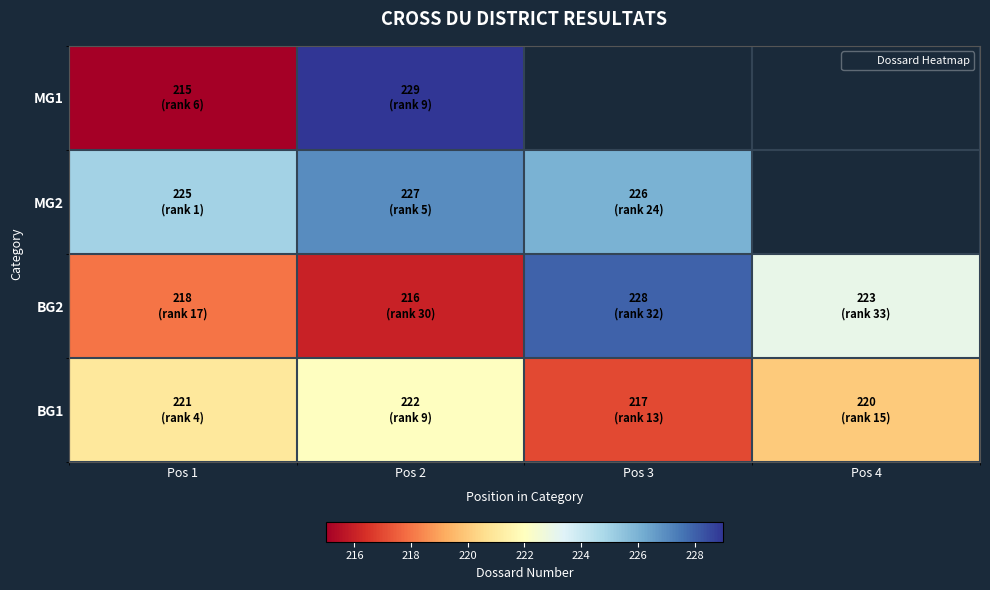

True or false: MG1 has a value of 337.5 at Pos 2.

False